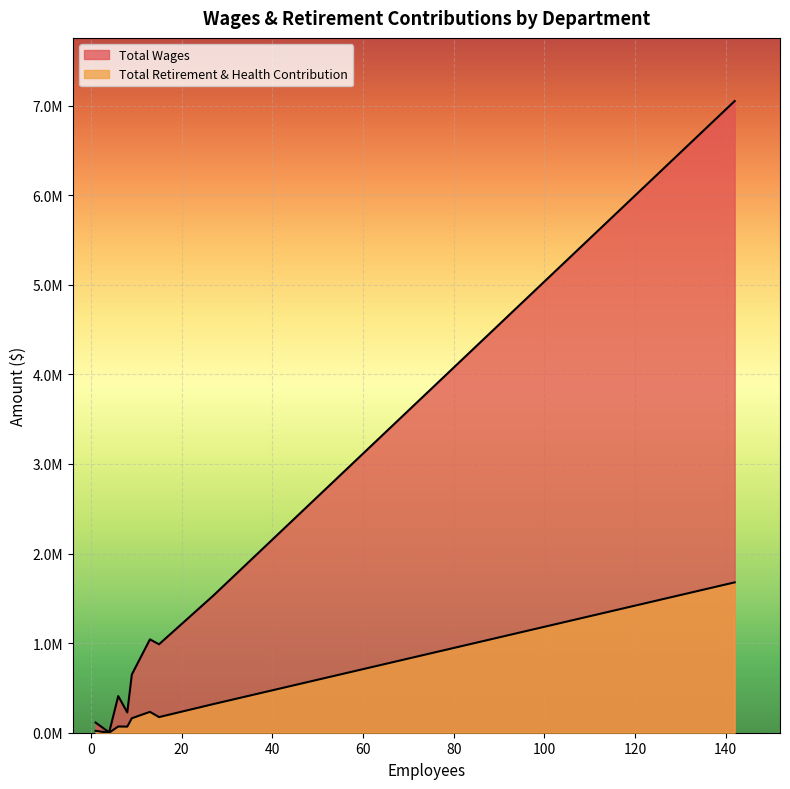

True or false: Total Retirement & Health Contribution has a value of 211923 at Maintenance.

False